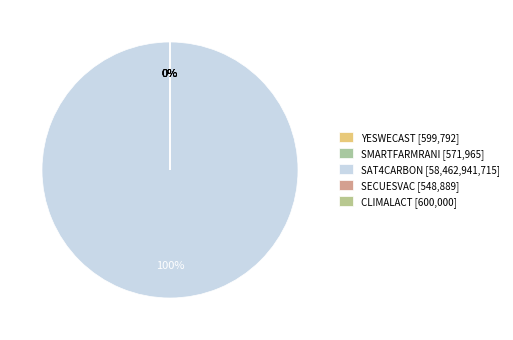

How many slices are in this pie chart?

5